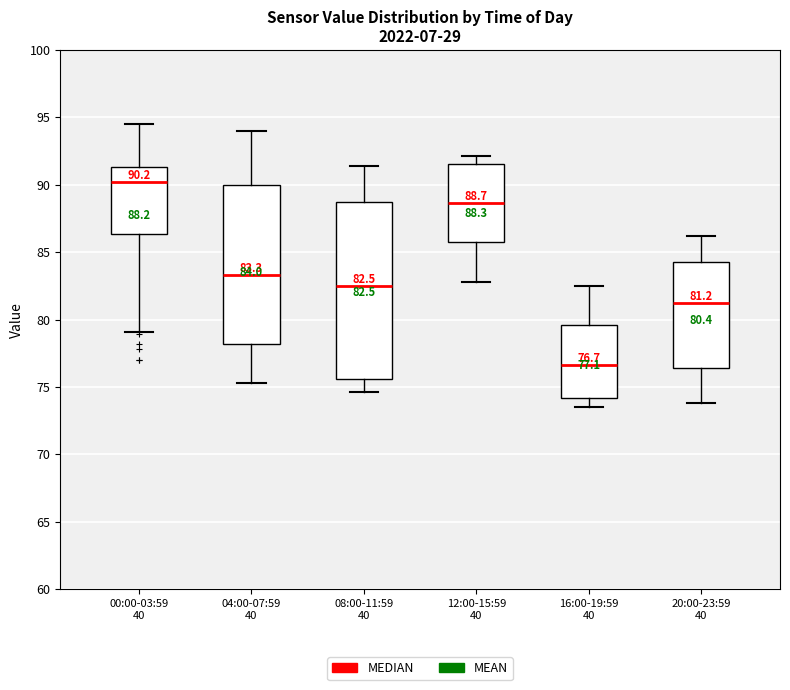

Which box's median line is the highest?

00:00-03:59 40